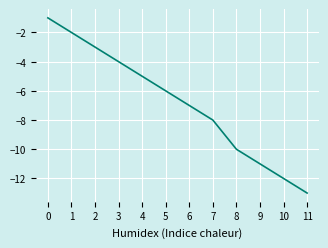

Rank the categories by value from lowest to highest.

11, 10, 9, 8, 7, 6, 5, 4, 3, 2, 1, 0